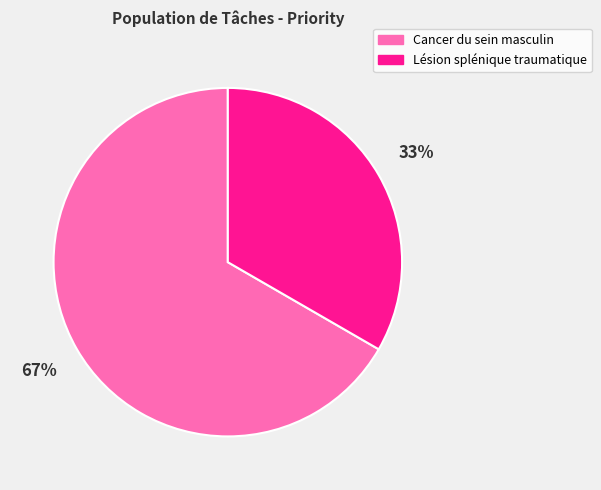

True or false: Cancer du sein masculin accounts for 67% of the total.

True